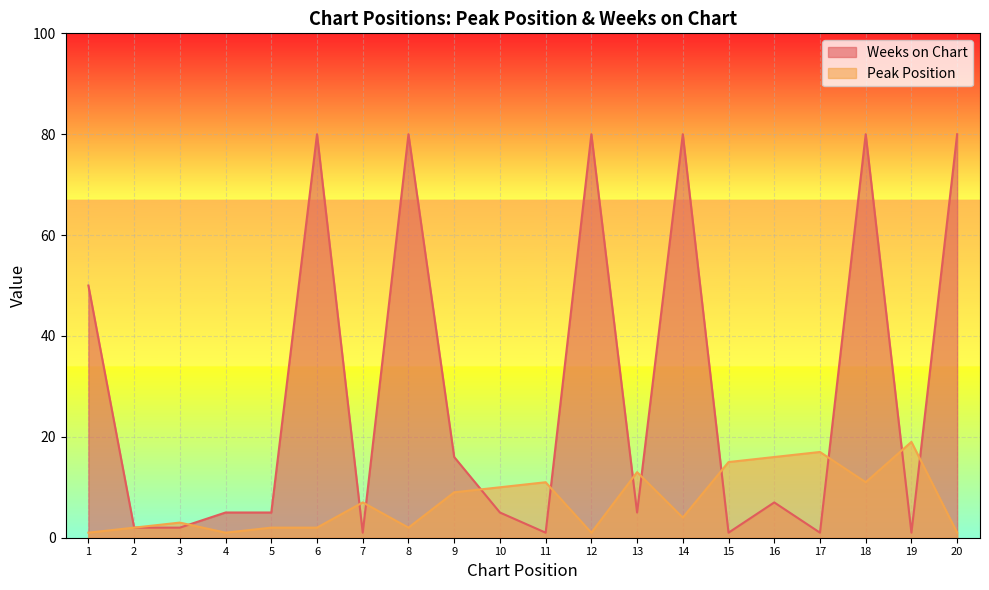

Reading left to right, what are all the values shown in this chart?

Peak Position: 1=1	2=2	3=3	4=1	5=2	6=2	7=7	8=2	9=9	10=10	11=11	12=1	13=13	14=4	15=15	16=16	17=17	18=11	19=19	20=1
Weeks on Chart: 1=50	2=2	3=2	4=5	5=5	6=80	7=1	8=80	9=16	10=5	11=1	12=80	13=5	14=80	15=1	16=7	17=1	18=80	19=1	20=80